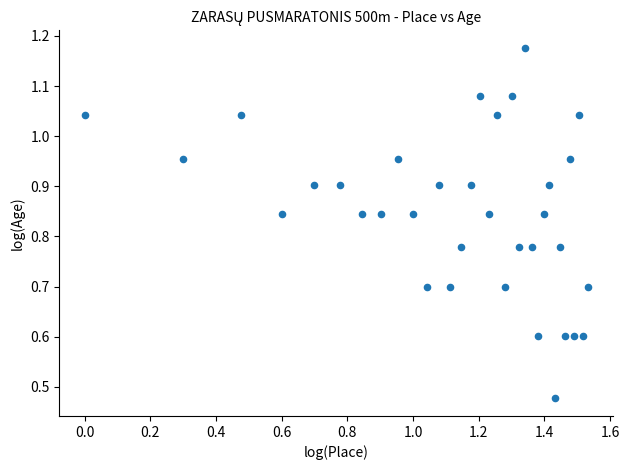

What is the range of Y values (max minus min)?

0.7